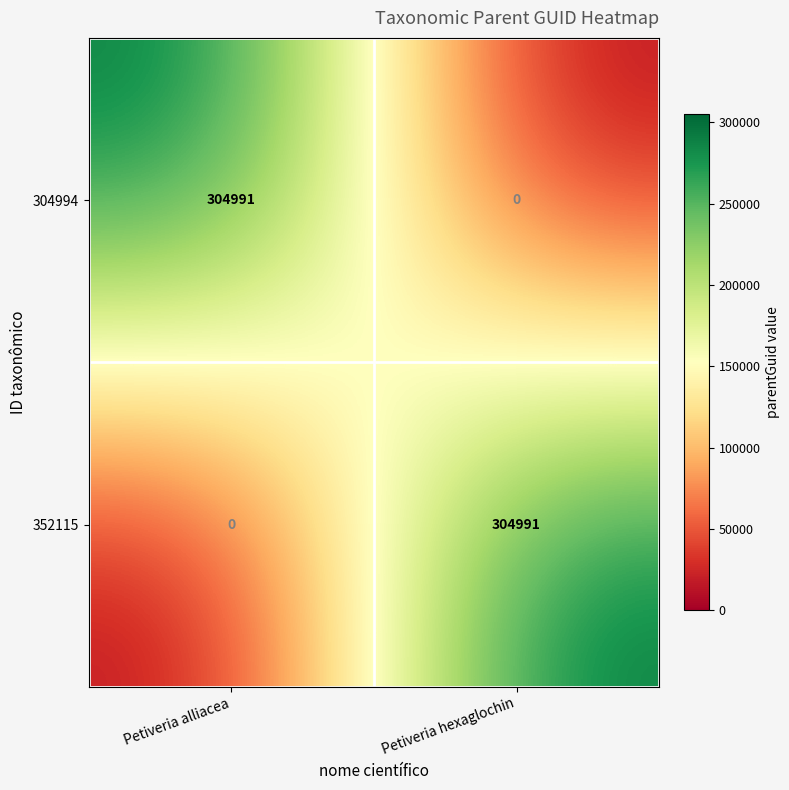

Which category has the lowest value in the 304994 series?

Petiveria hexaglochin